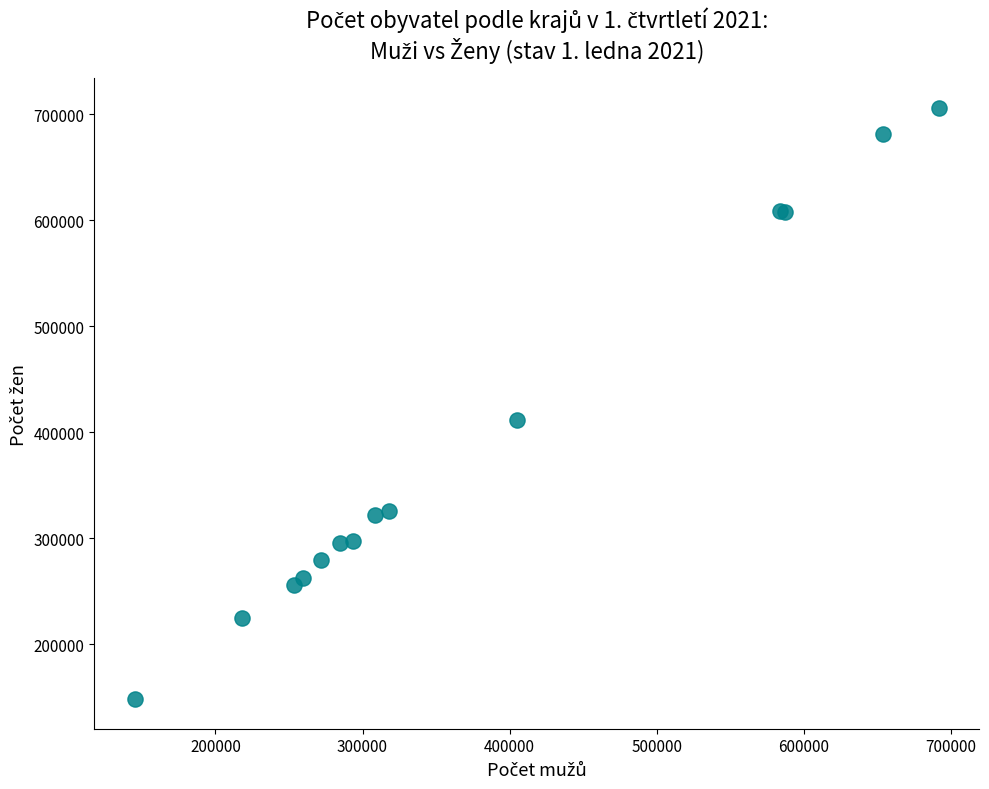

What Y value in the scatter plot is closest to 427154?

411727